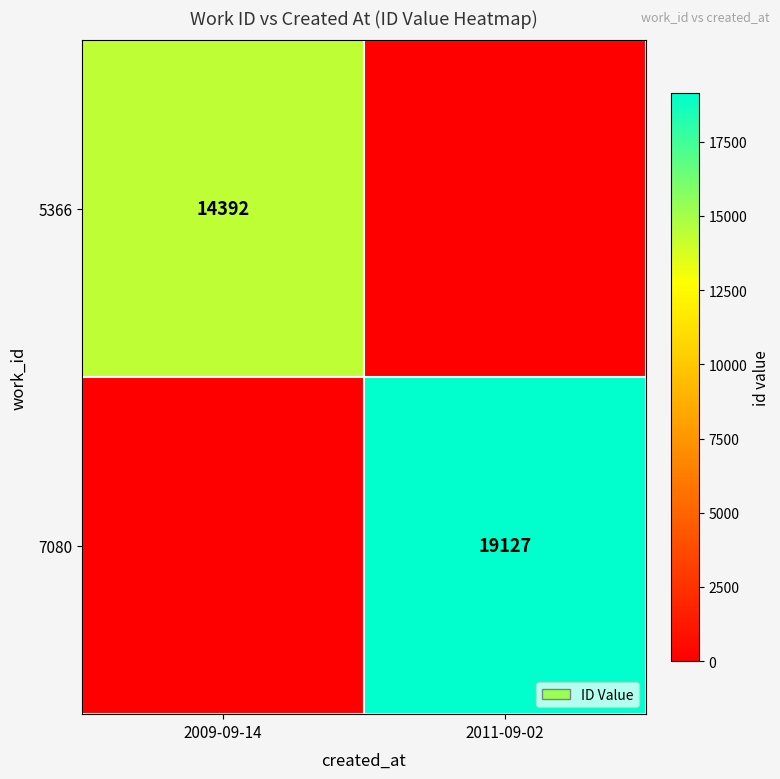

The 7080 series shows 33483 at 2011-09-02. True or false?

False